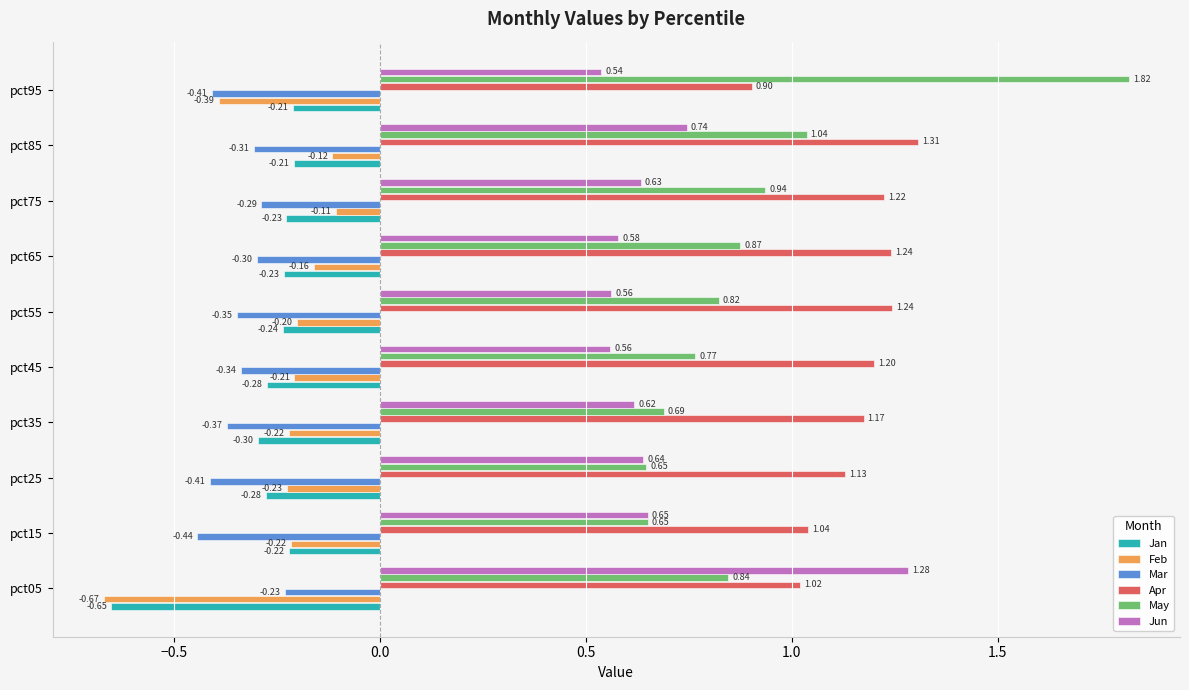

List the series in order of their peak value, highest first.

May, Apr, Jun, Feb, Jan, Mar